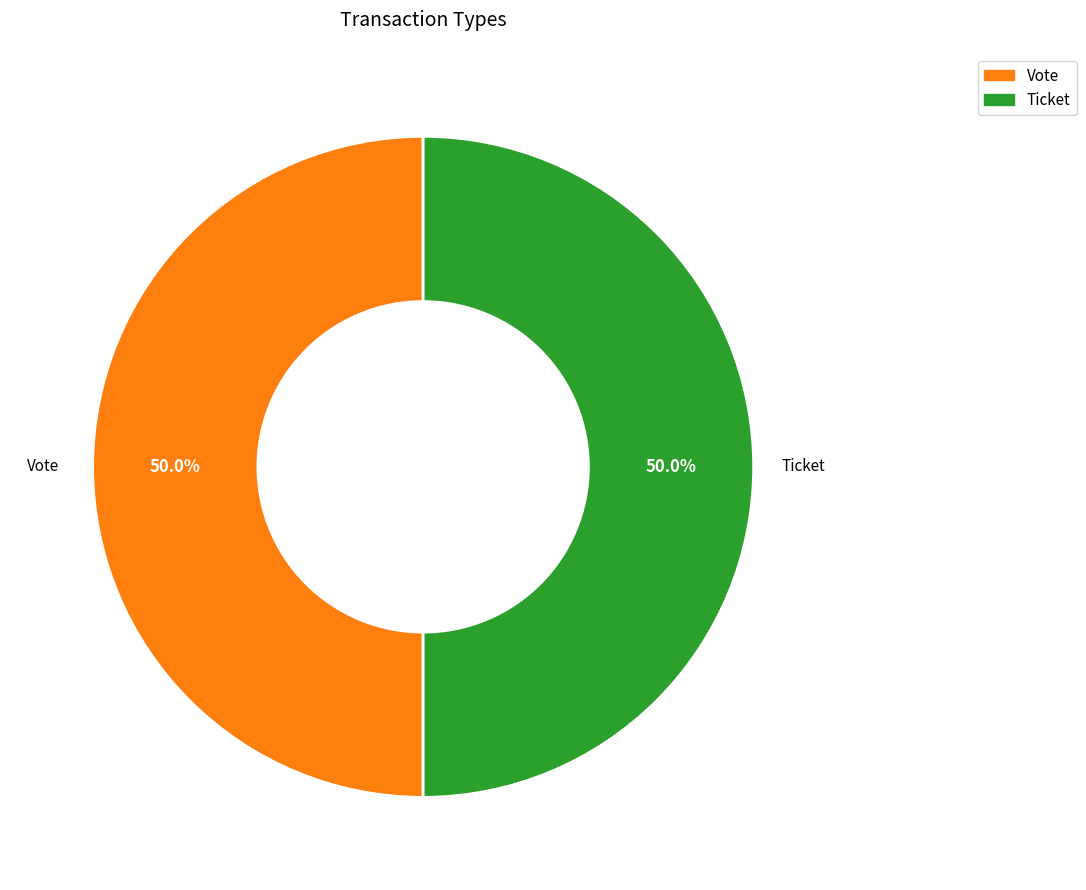

How much of the chart is everything except Ticket?

50.0%